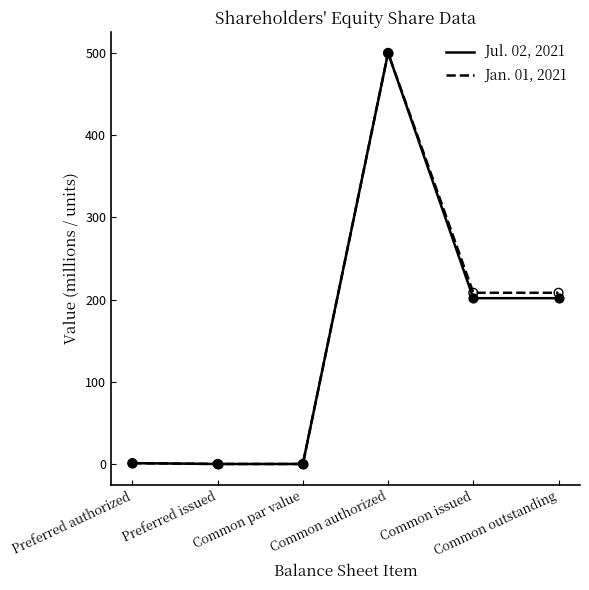

What is the highest value of the Jan. 01, 2021 series?

500.0